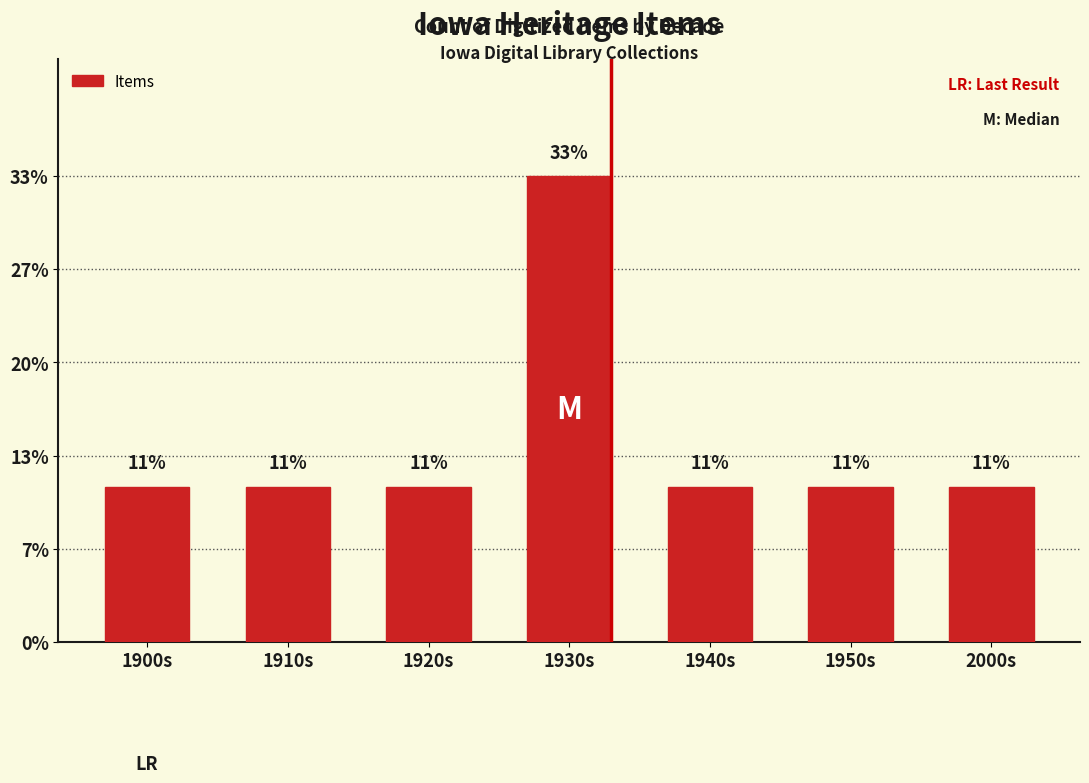

What position from the left is 2000s?

7